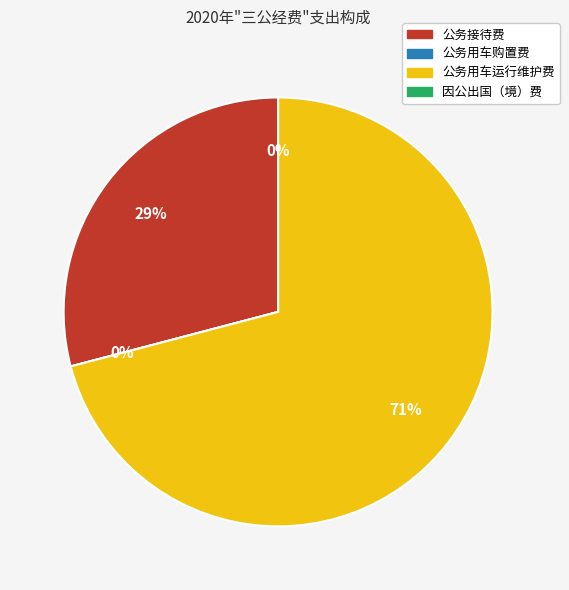

Which slice is the smallest?

公务用车购置费